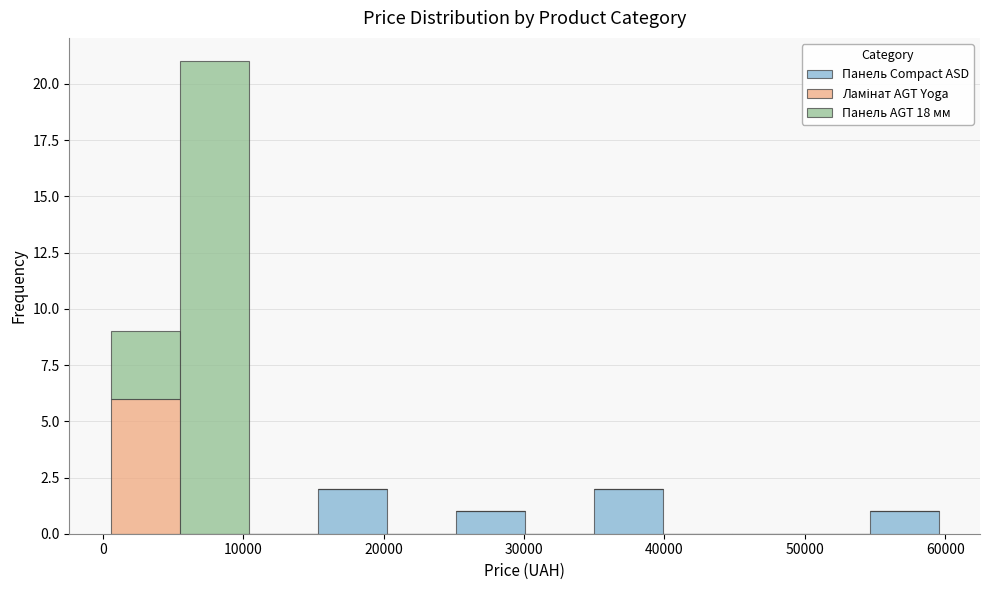

Which range on the x-axis has the tallest stacked bar (by total height)?

5000 to 10000